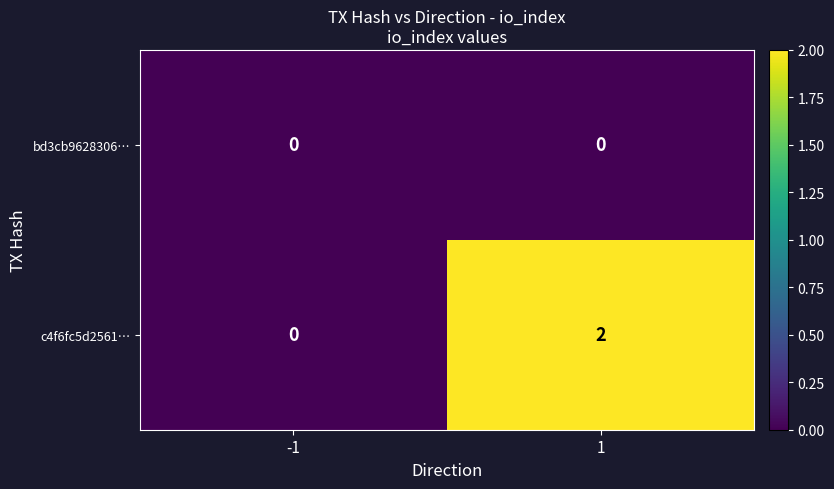

At 1, list the series in order from largest to smallest.

c4f6fc5d2561…, bd3cb9628306…